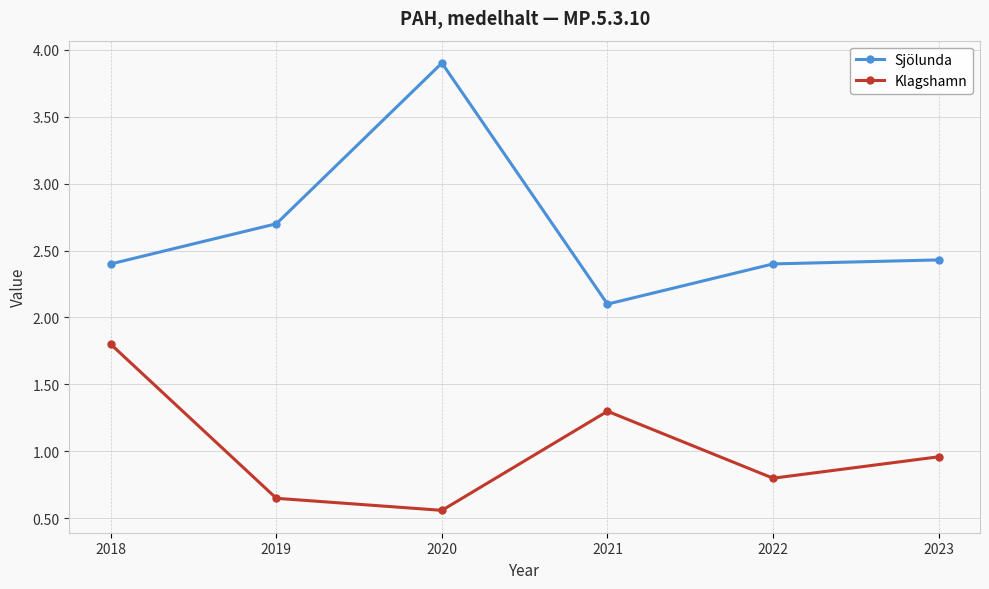

Rank the series by their maximum value, from lowest to highest.

Klagshamn, Sjölunda